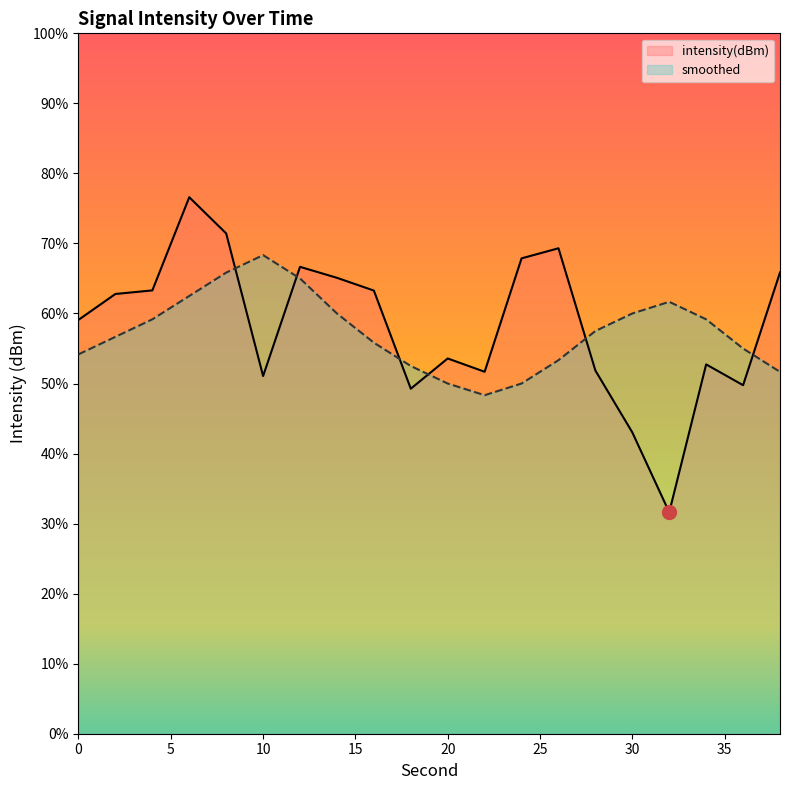

How many times do smoothed and intensity(dBm) cross each other?

6